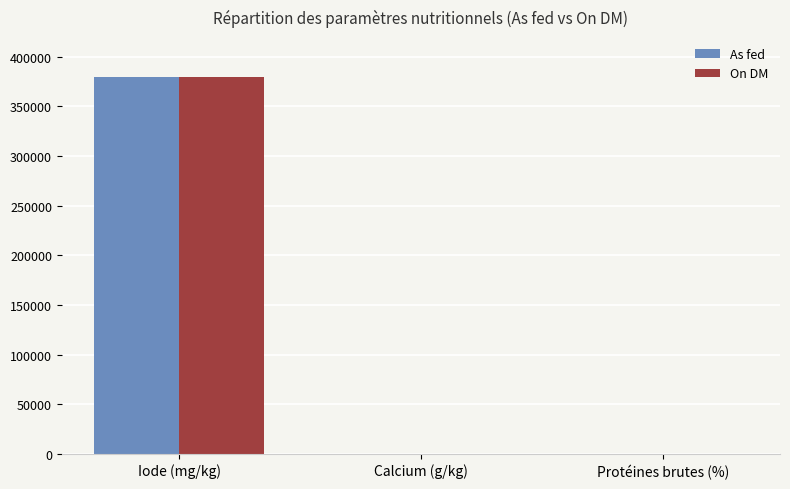

How many groups of bars are there?

3